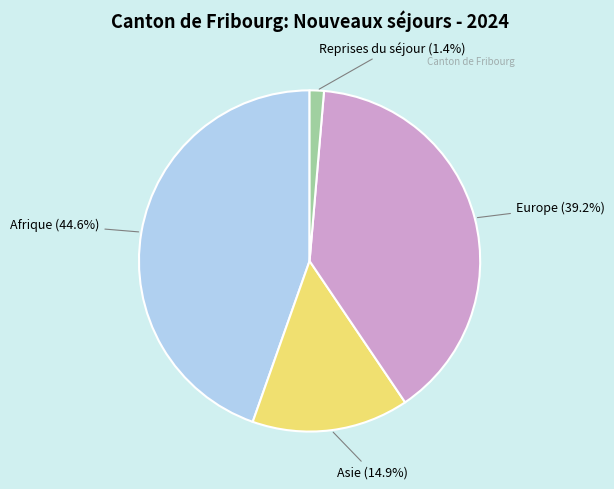

Which category has the biggest portion of the pie?

Afrique